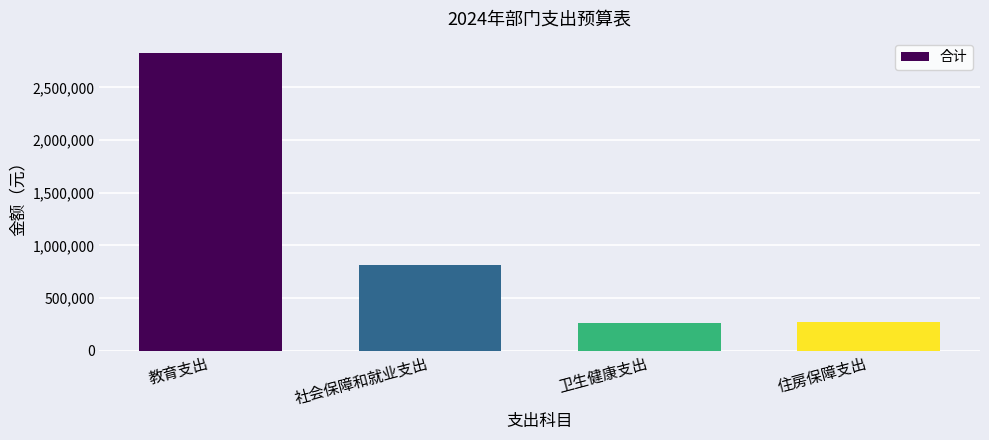

Between 住房保障支出 and 教育支出, which is larger?

教育支出